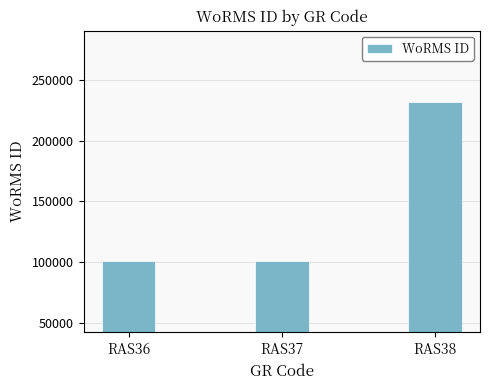

What is the value of the 3rd bar from the left?

231858